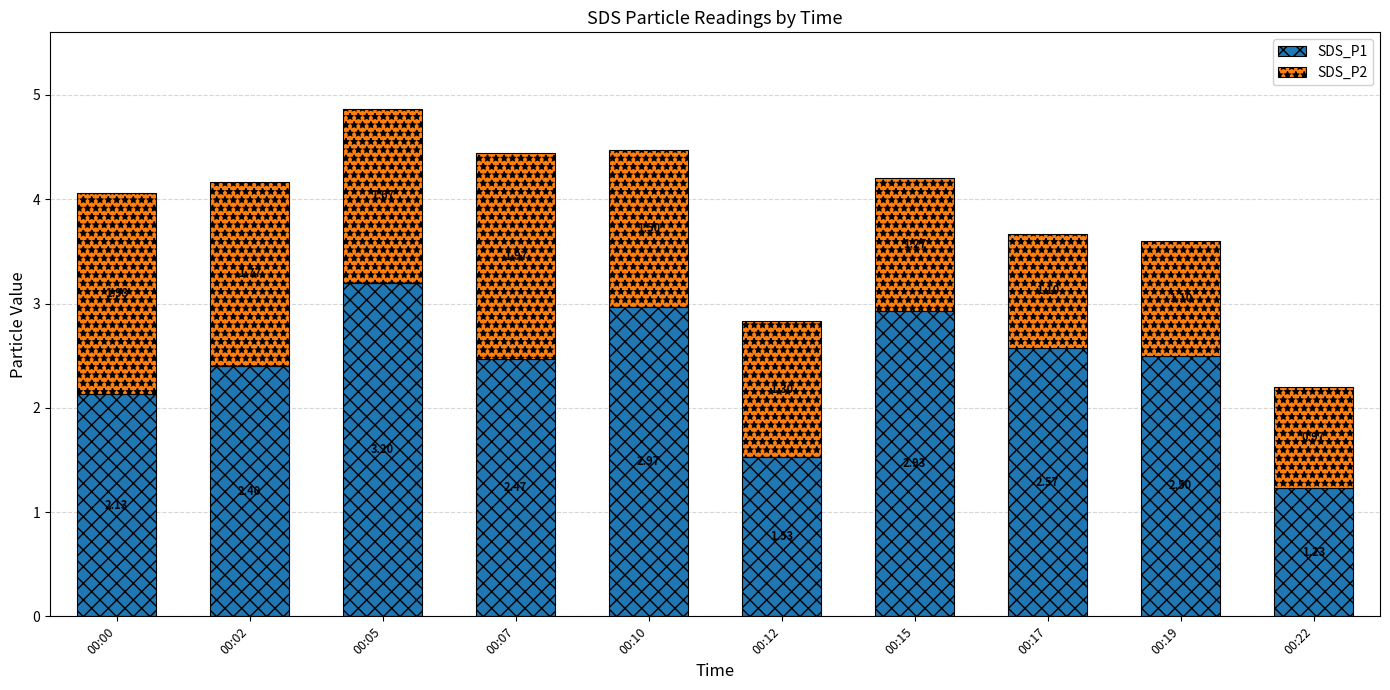

List the labels in order of SDS_P1 value, smallest first.

00:22, 00:12, 00:00, 00:02, 00:07, 00:19, 00:17, 00:15, 00:10, 00:05